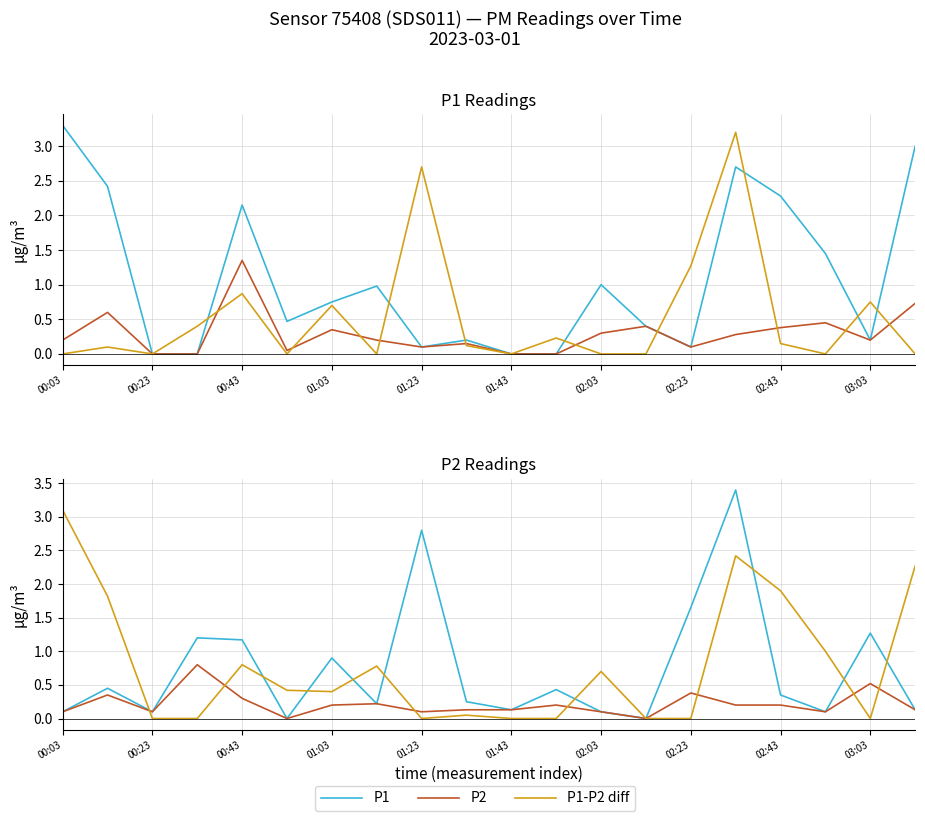

What is the difference between the second highest and minimum values in the P1-P2 diff series?

2.7